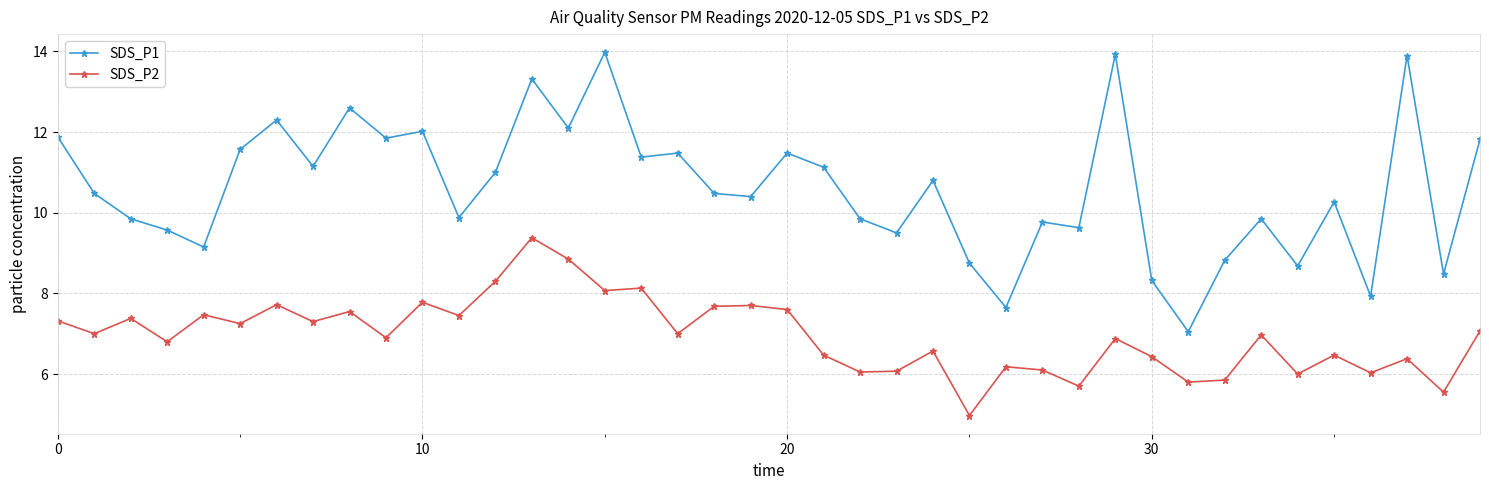

True or false: SDS_P2 has more than 0 points higher than both neighbors.

True